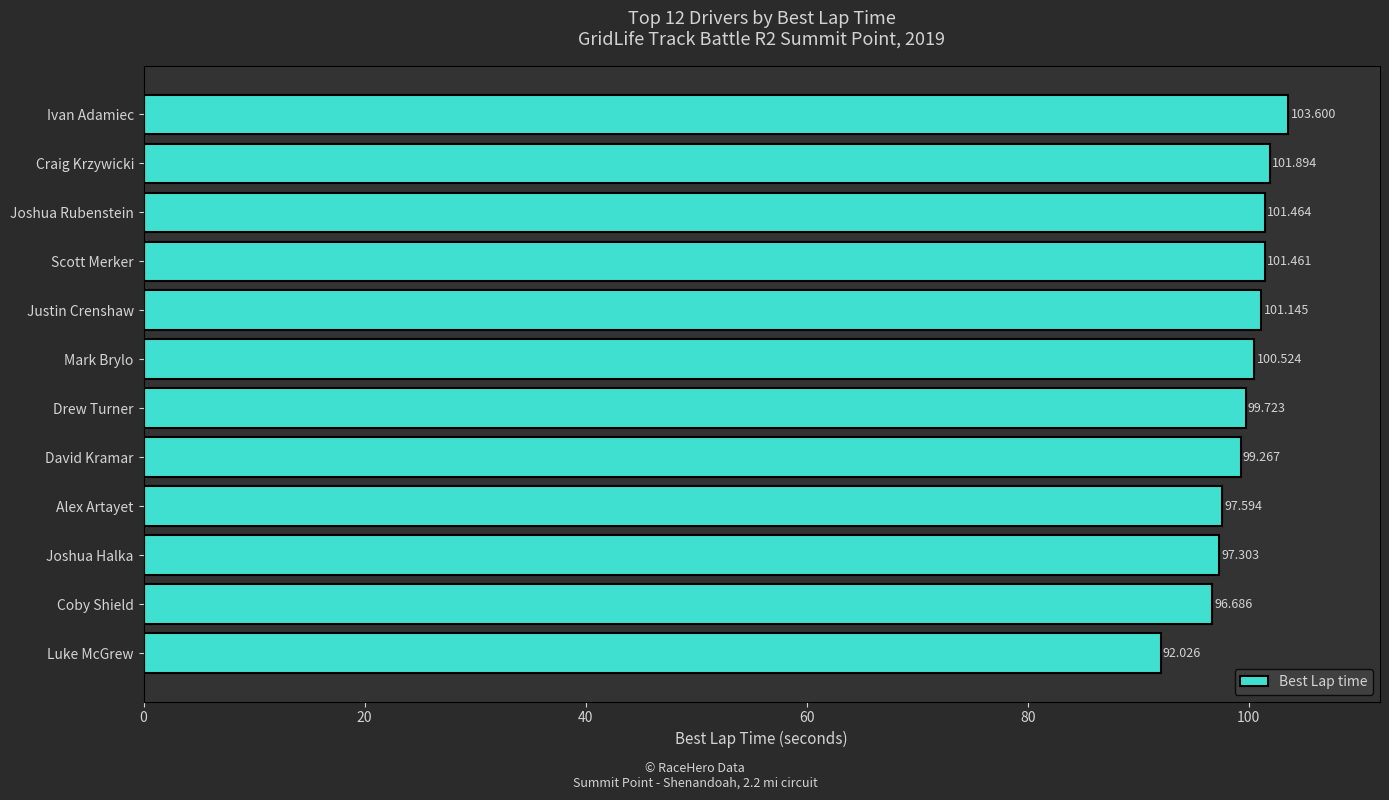

What is the greatest value displayed?

103.6